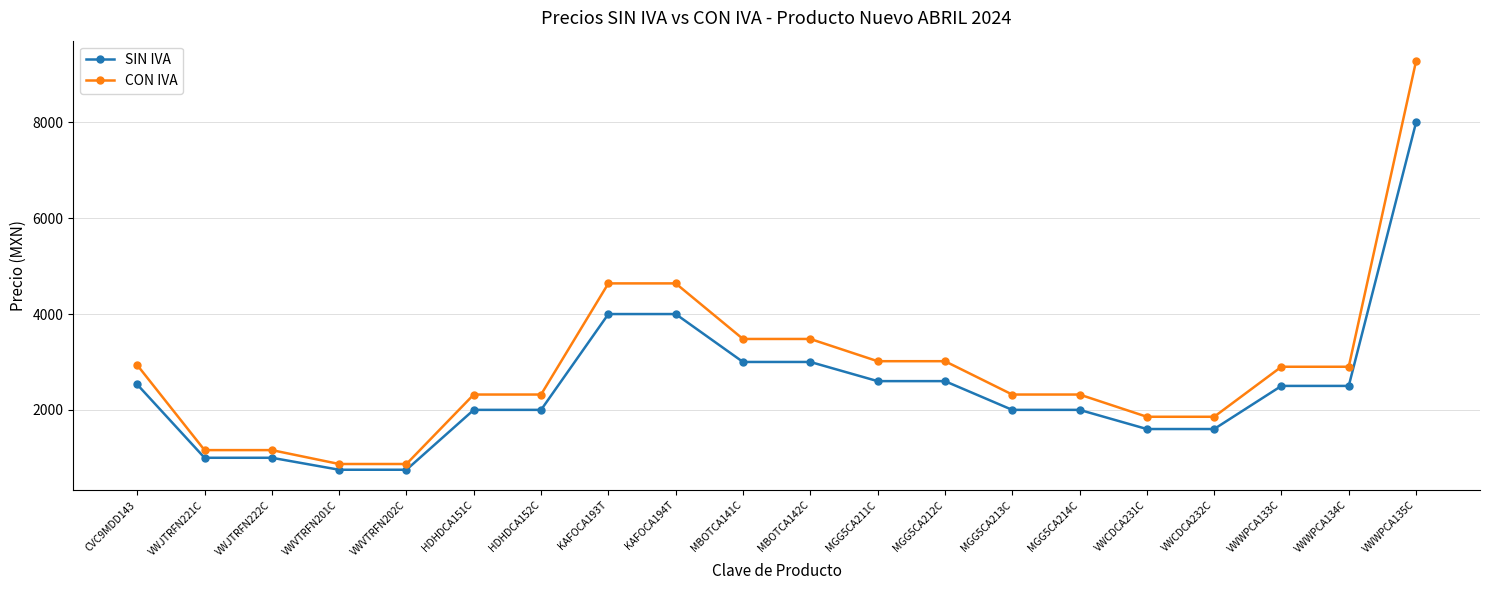

Which series has the widest spread of values?

CON IVA